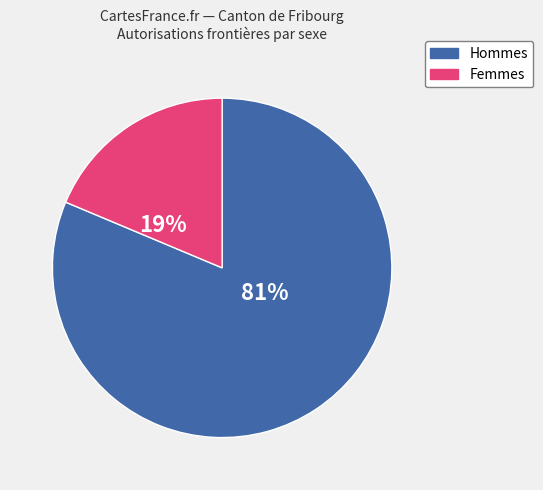

To the nearest percent, what is the combined percentage of Hommes and Femmes?

100%